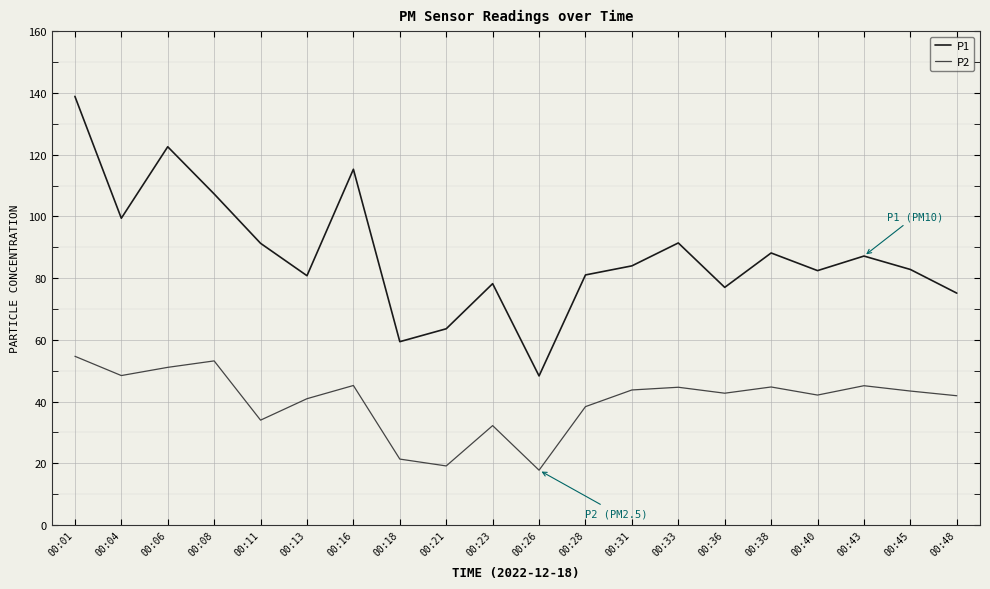

In P2, how many points are higher than both neighbors (excluding endpoints)?

6